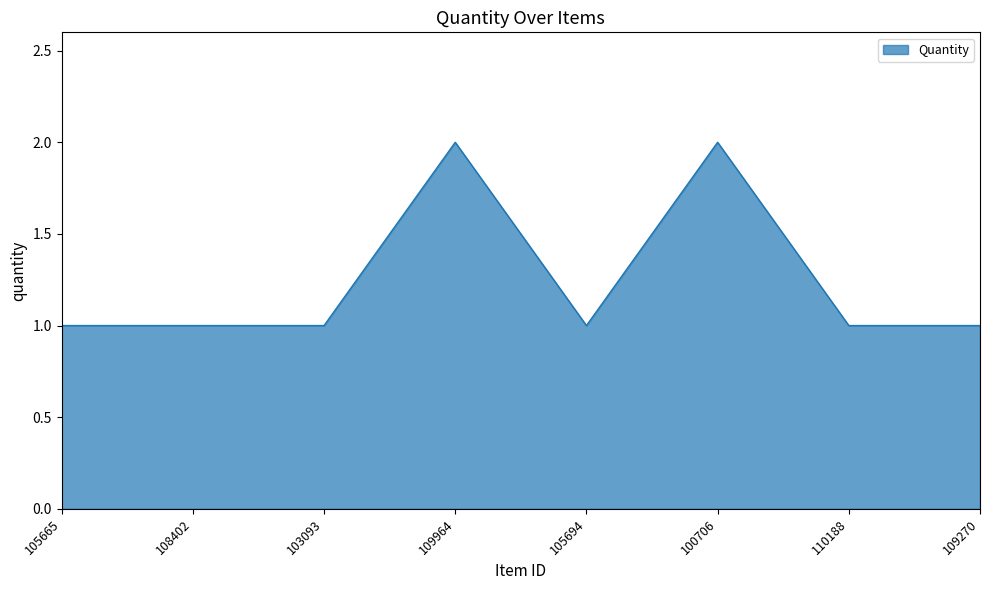

Count the number of data series in this chart.

1